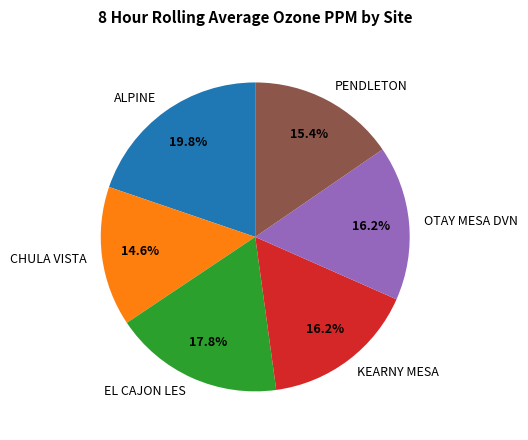

What is the total percentage of EL CAJON LES and OTAY MESA DVN?

34.0%